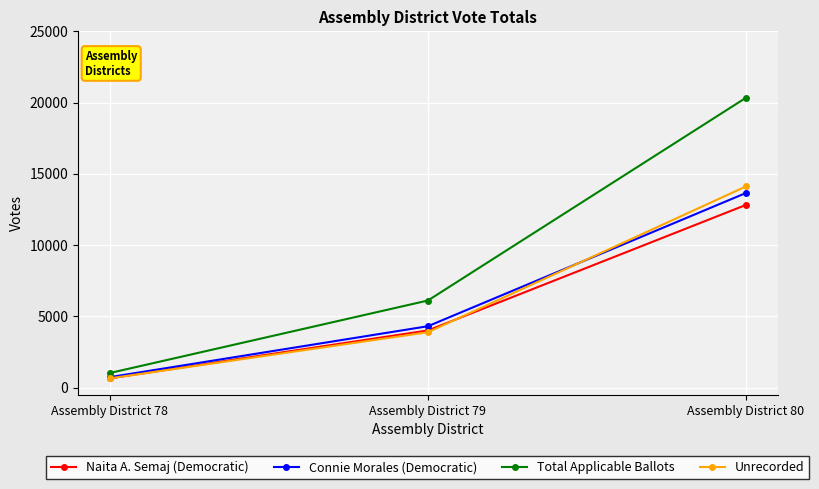

At which label does Connie Morales (Democratic) reach its peak?

Assembly District 80